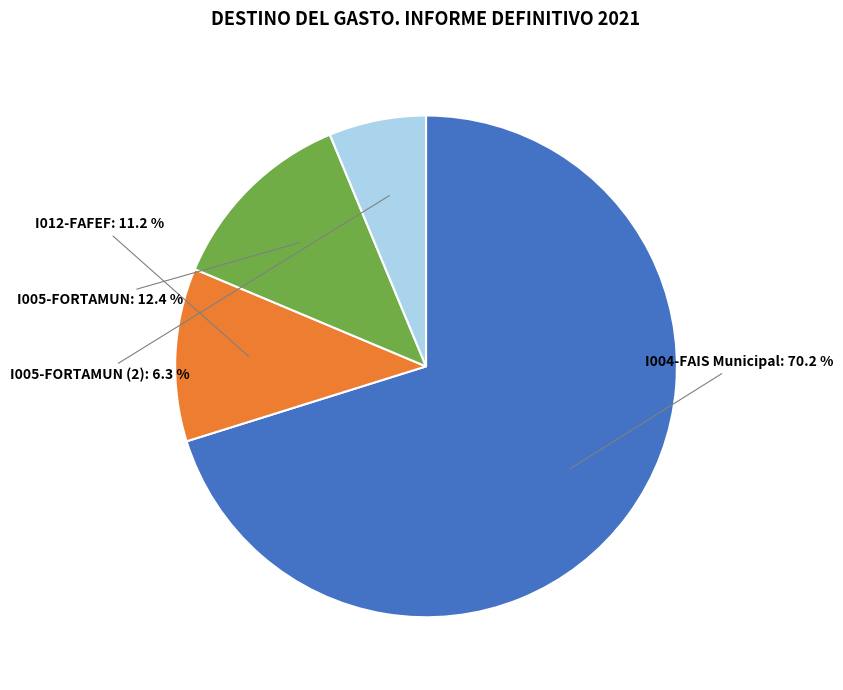

Is there any slice that represents more than half of the pie?

Yes